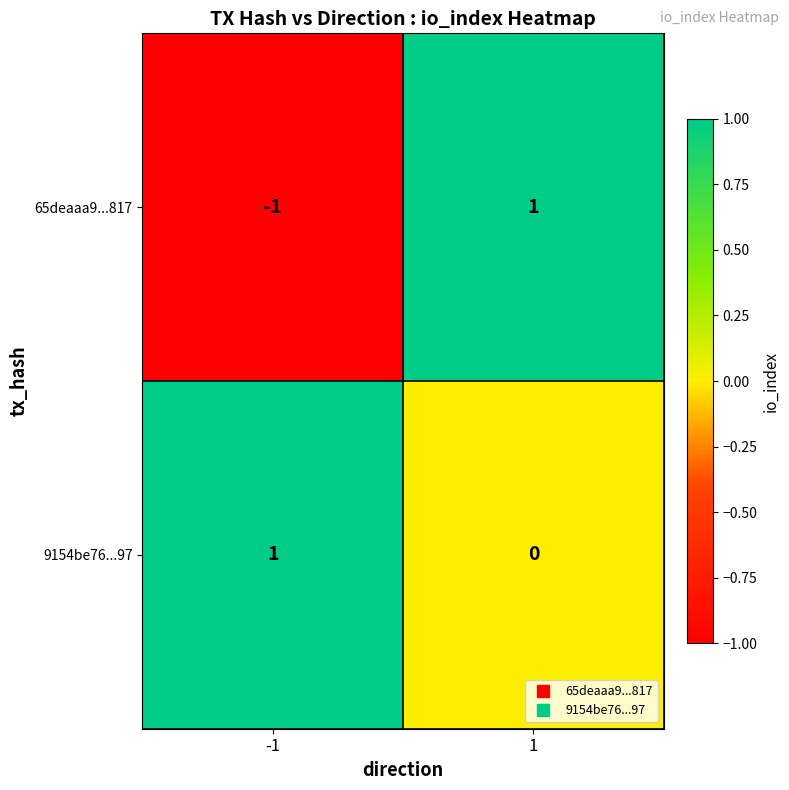

Which series has the largest range (max minus min)?

65deaaa9...817